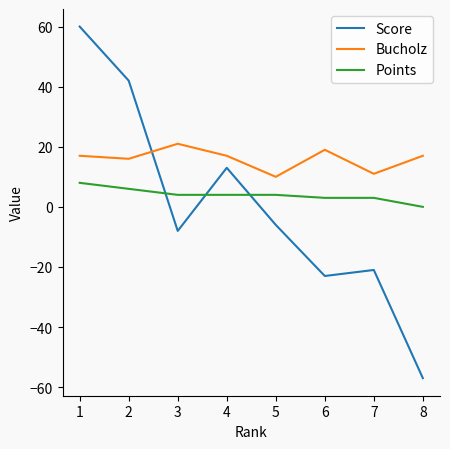

Which series has the largest total across all categories?

Bucholz